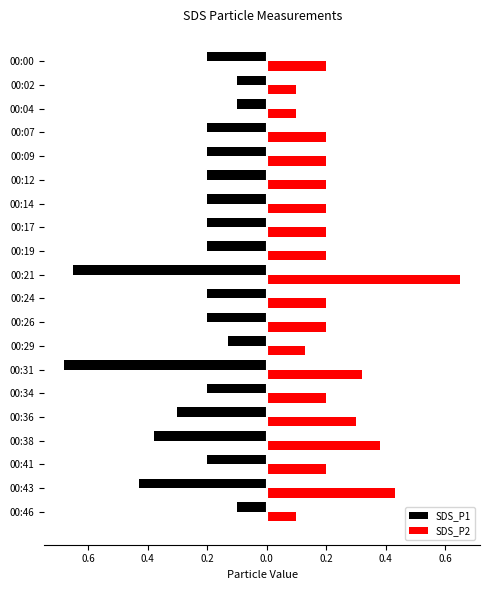

At how many categories does at least one series exceed 0?

20